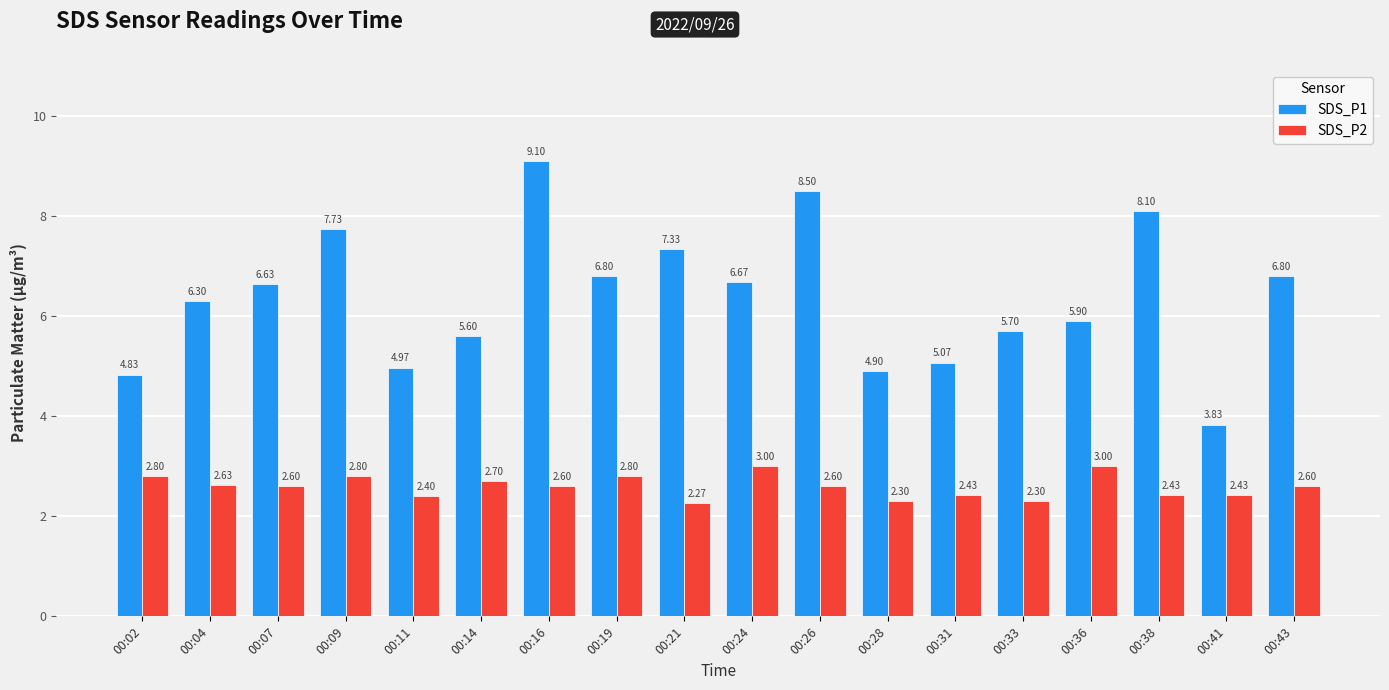

Rank the series at 00:09 from highest to lowest value.

SDS_P1, SDS_P2